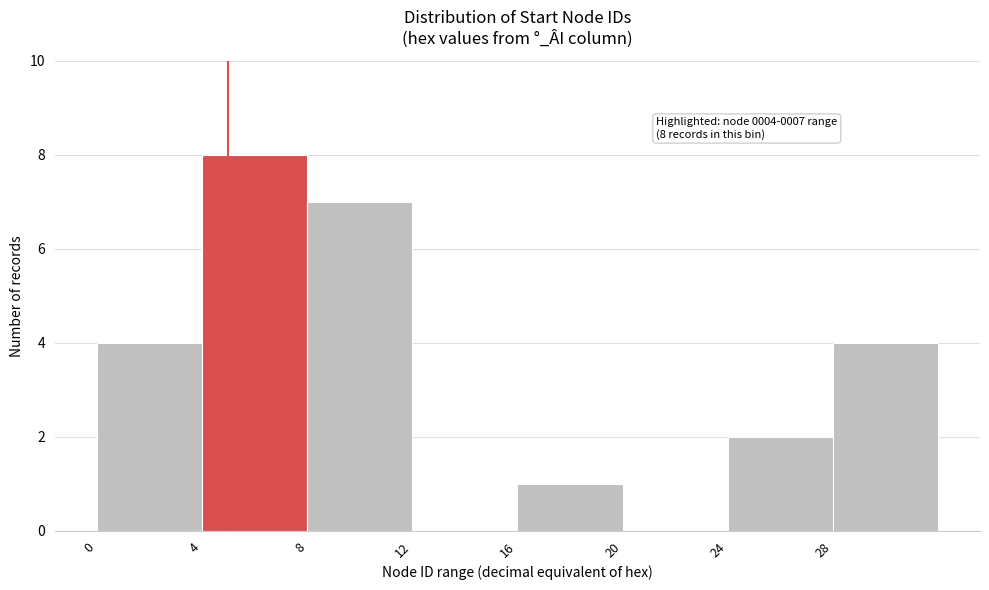

Which range on the x-axis has the tallest bar?

4 to 8